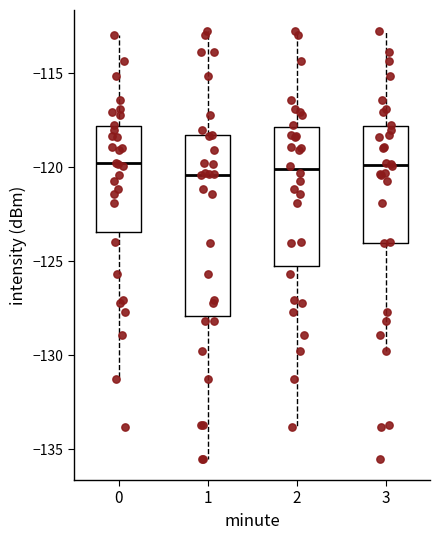

Reading left to right, transcribe this box plot: for each box, give where its median line is, the range the box spans, and where its two whiskers end, as read against the y-axis. The values are not printed on the chart, so give them approximately, as read against the axis.

0: median -120.0, box -123.5 to -118.0, whiskers -131.5 to -113.0
1: median -120.5, box -128.0 to -118.5, whiskers -135.5 to -113.0
2: median -120.0, box -125.5 to -118.0, whiskers -134.0 to -113.0
3: median -120.0, box -124.0 to -118.0, whiskers -130.0 to -113.0